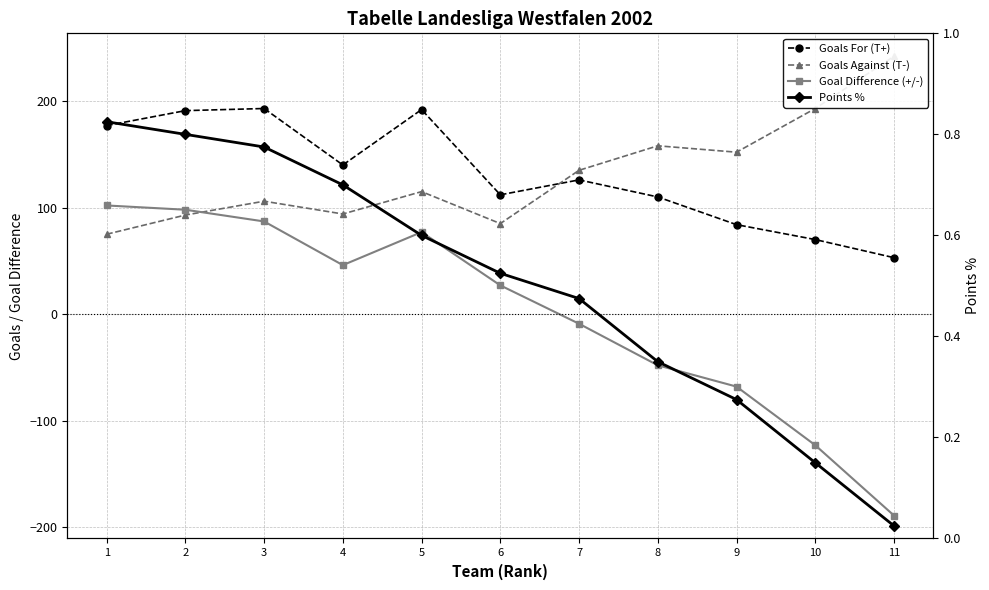

Count the number of categories in the chart.

11